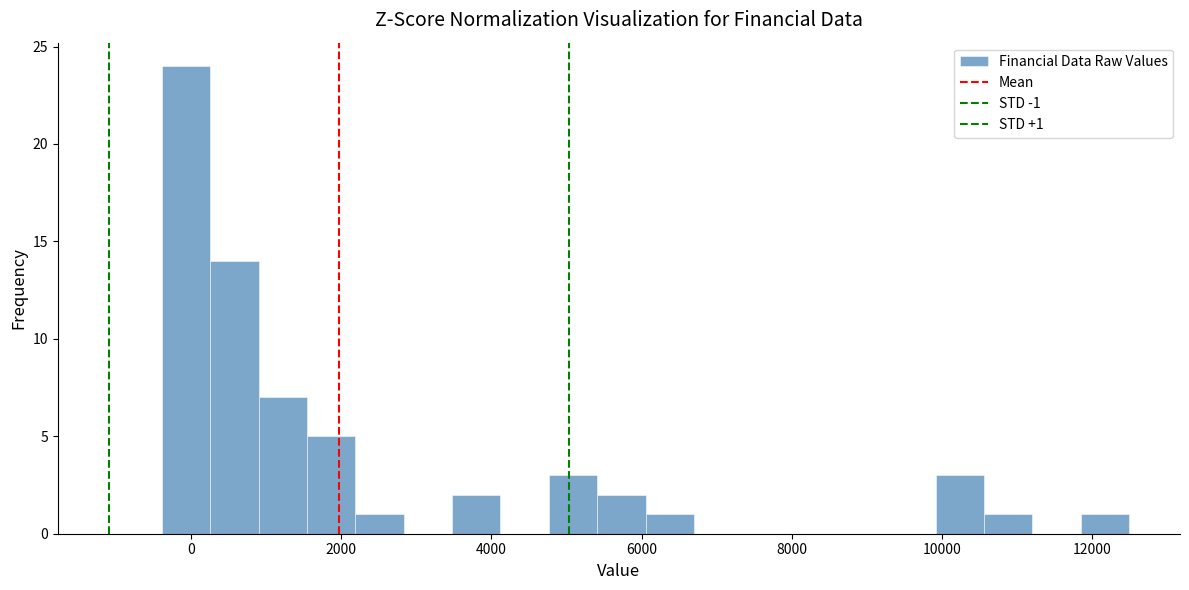

Around what value on the x-axis is the tallest bar? Give the approximate position of its centre, as read against the axis.

0